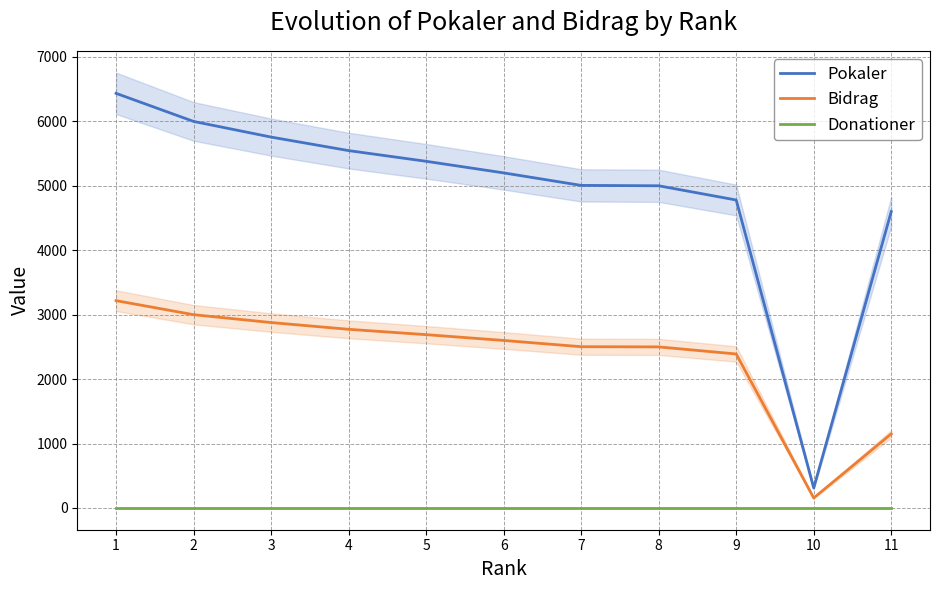

At how many categories does at least one series exceed 1772?

10